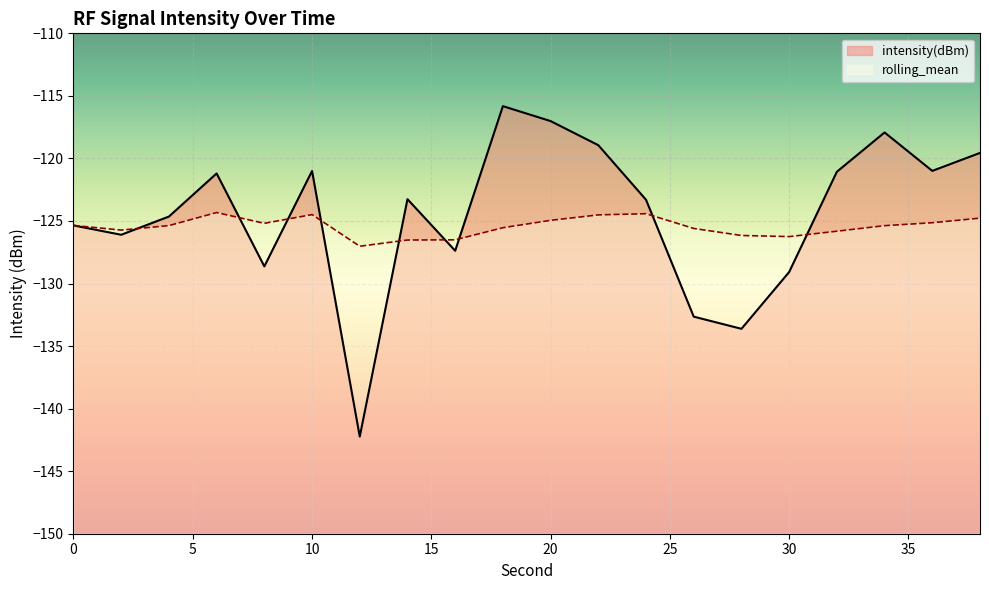

The rolling_mean series shows -125.5 at 18. True or false?

True